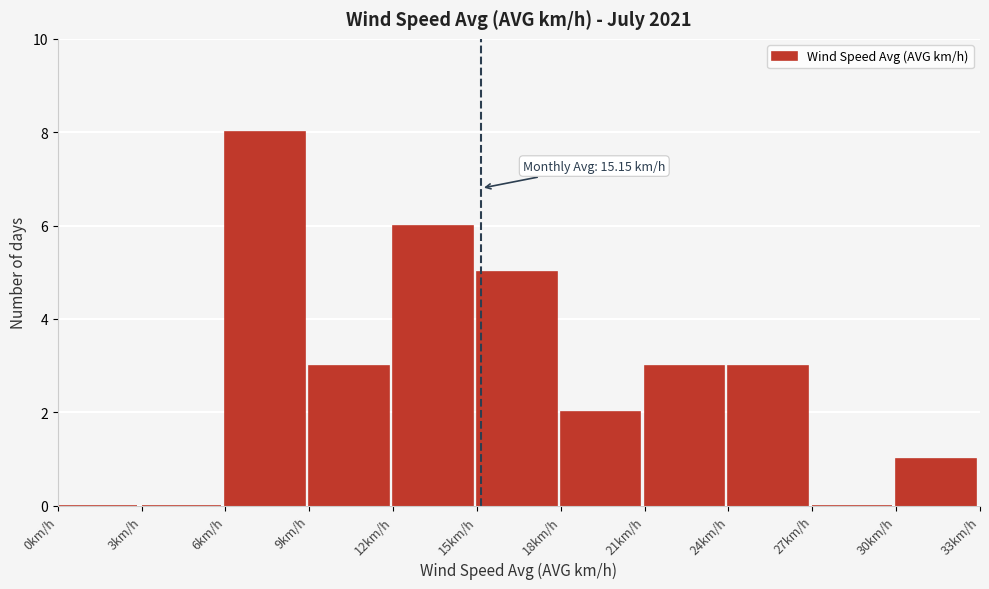

Over which range of the x-axis is the bar tallest?

6 to 9